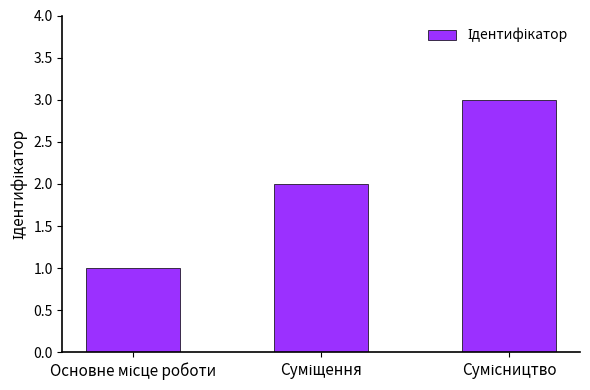

What is the greatest value displayed?

3